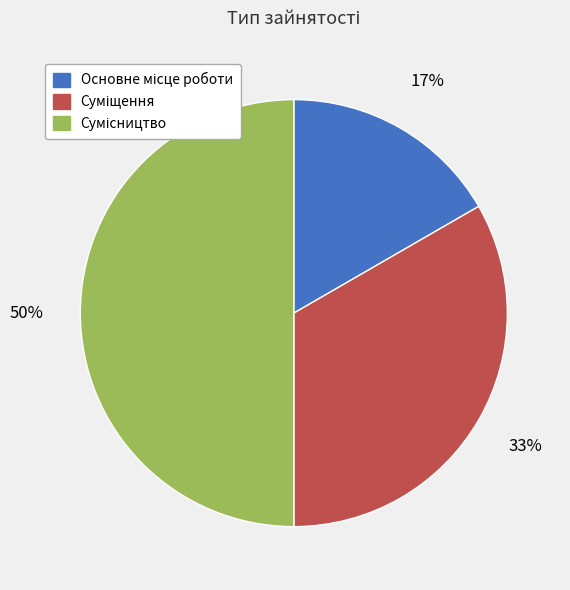

To the nearest percent, what is the average slice percentage?

33%